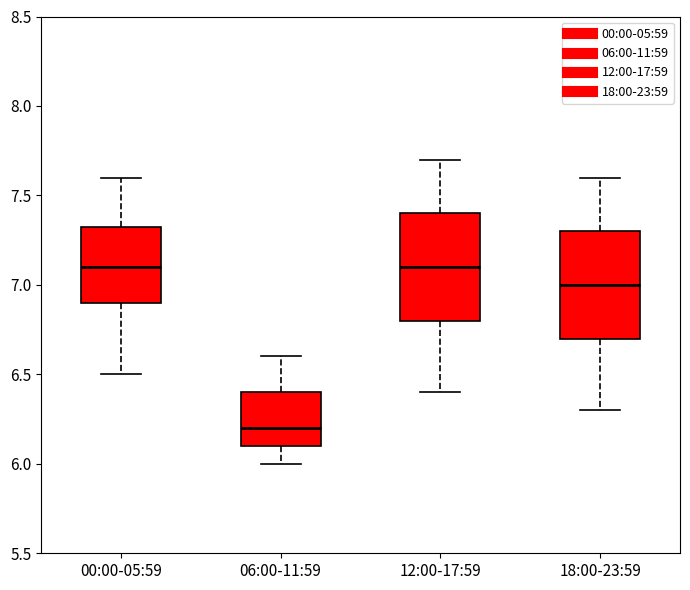

Where does the lower whisker of the box for 18:00-23:59 end on the y-axis? The values are not printed on the chart, so give them approximately, as read against the axis.

6.30